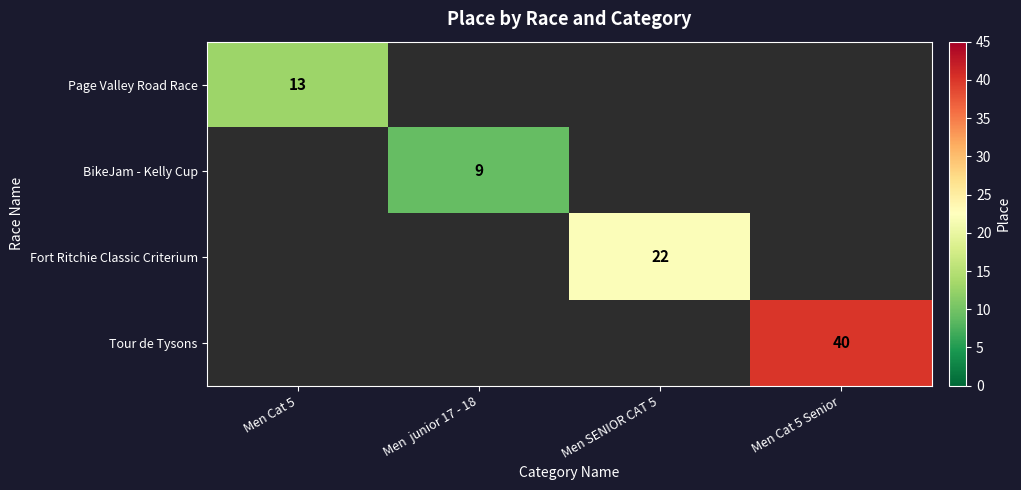

Is it true that BikeJam - Kelly Cup equals 12 at Men  junior 17 - 18?

False